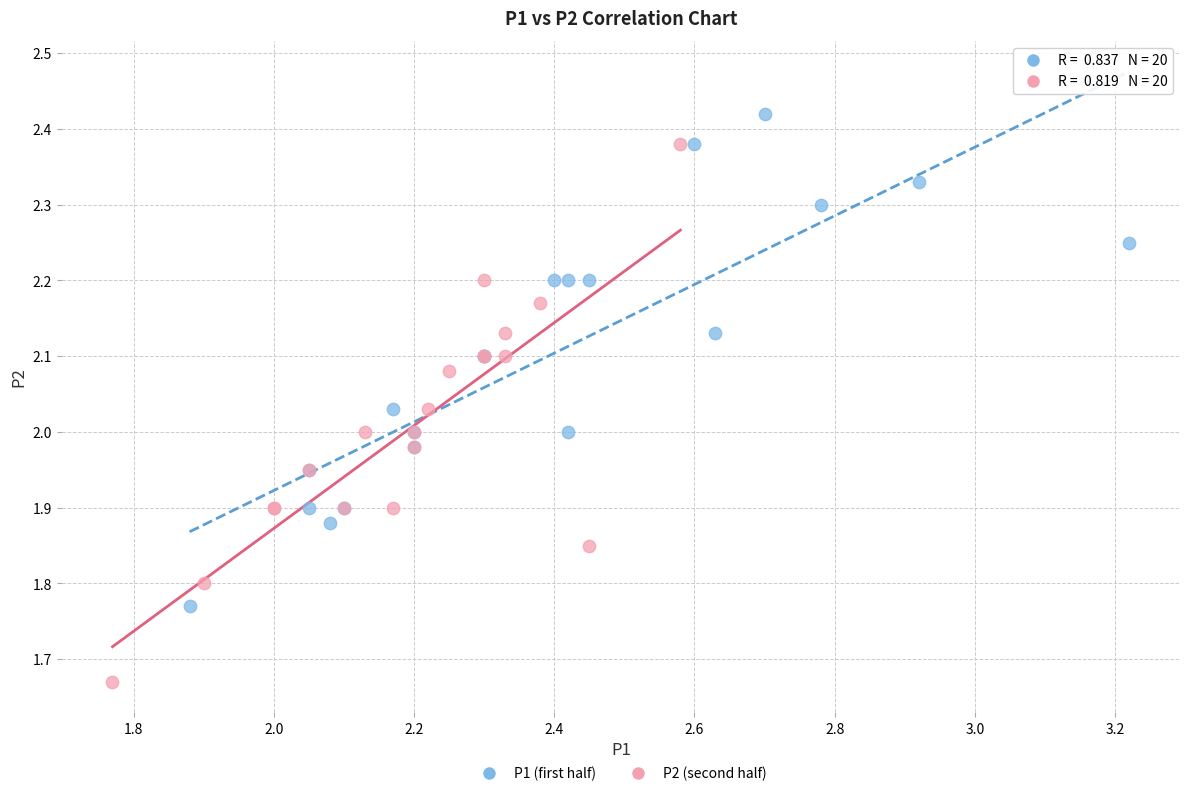

Which series has the largest Y range (max minus min)?

P2 (second half)